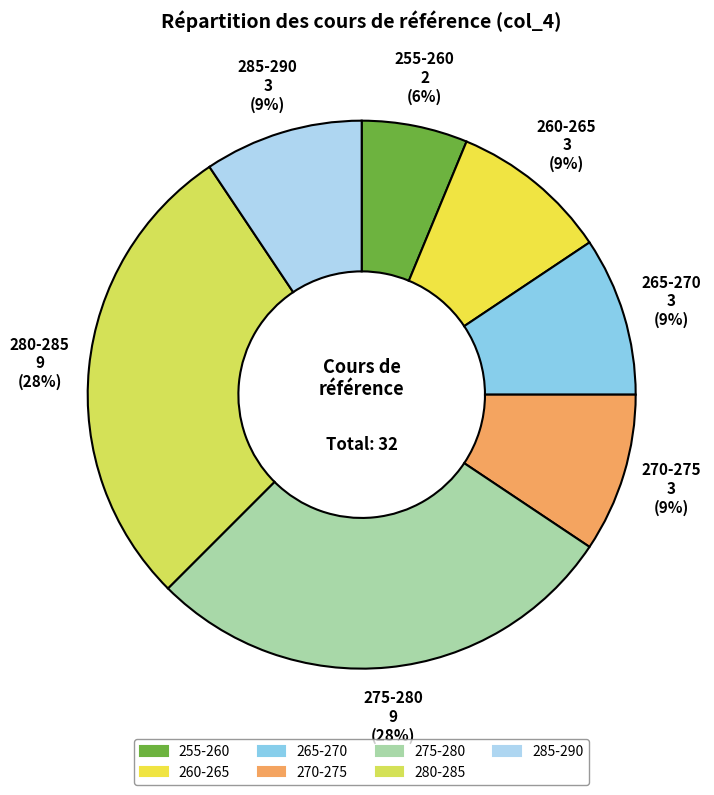

Is it true that 270-275 is 9% of the pie?

True